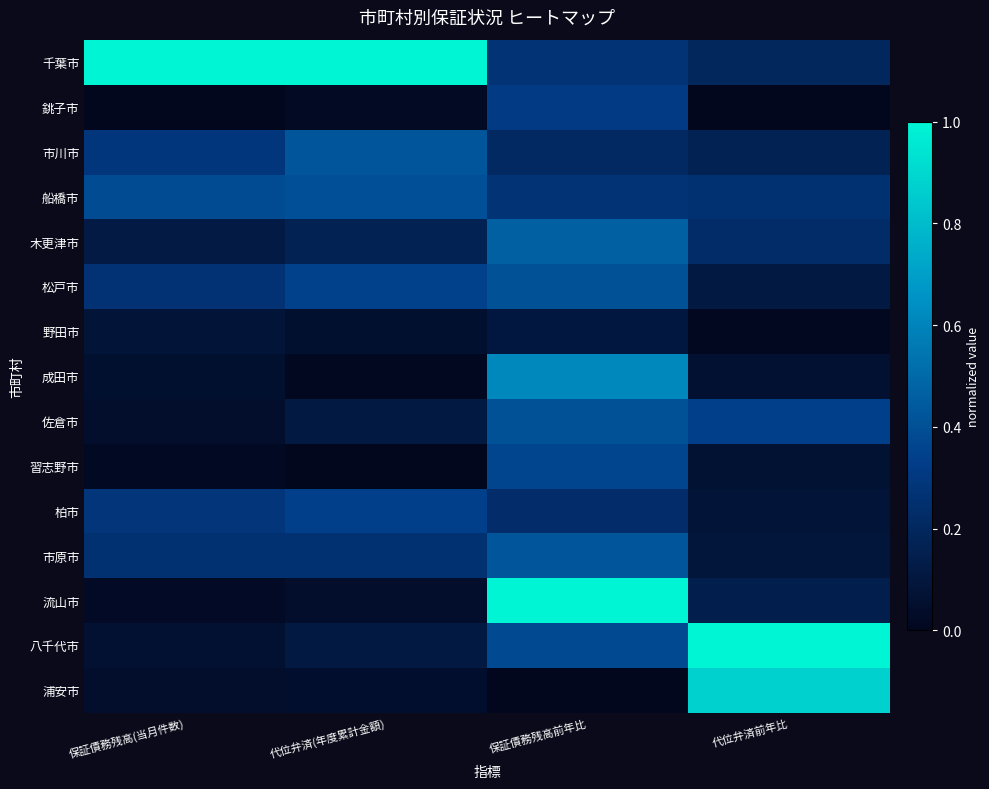

Between 保証債務残高(当月件数) and 保証債務残高前年比, which series saw the biggest shift?

流山市